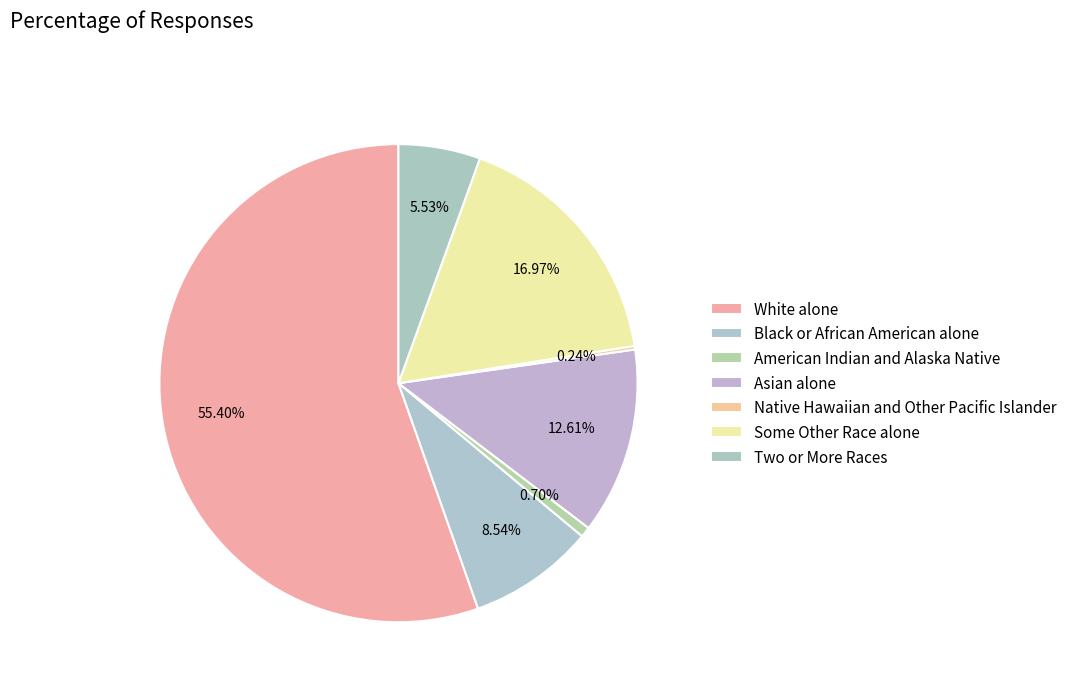

The White alone slice represents 48% of the pie. True or false?

False